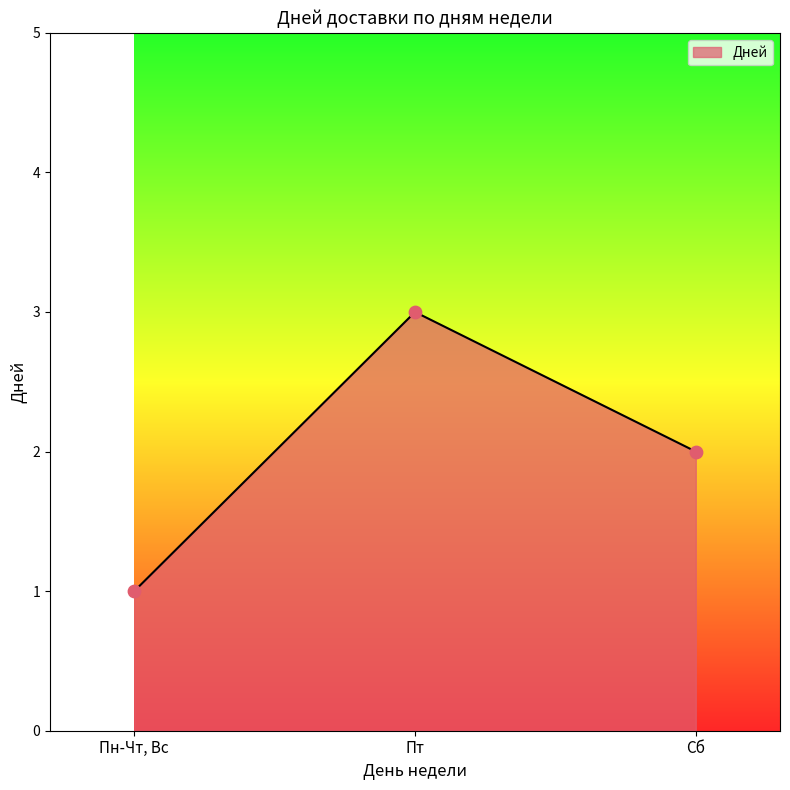

What is the change in value from Пт to Сб?

-1